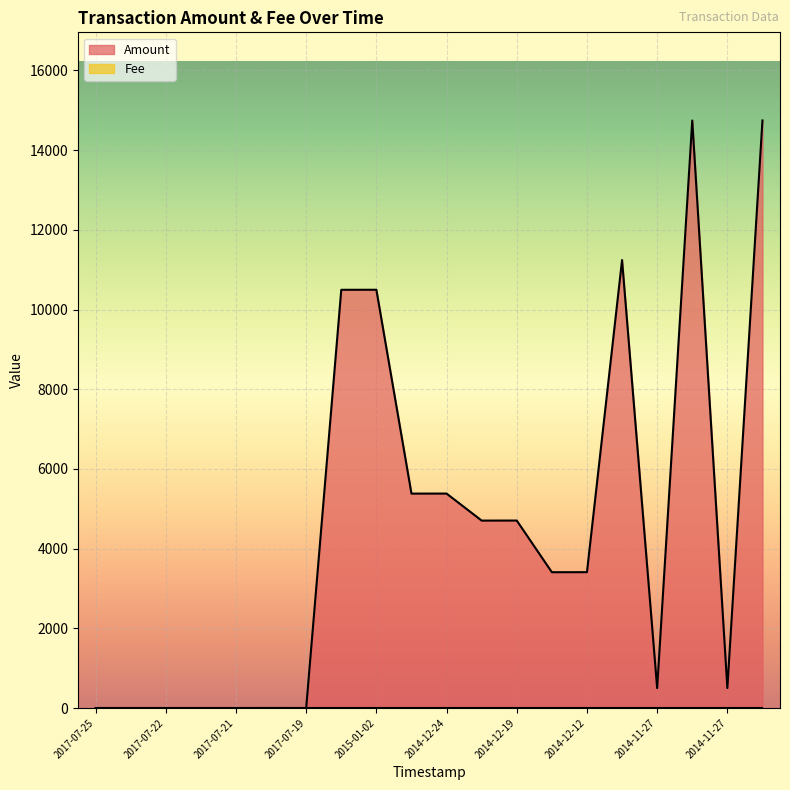

What is the difference between the maximum and minimum values?

14745.6